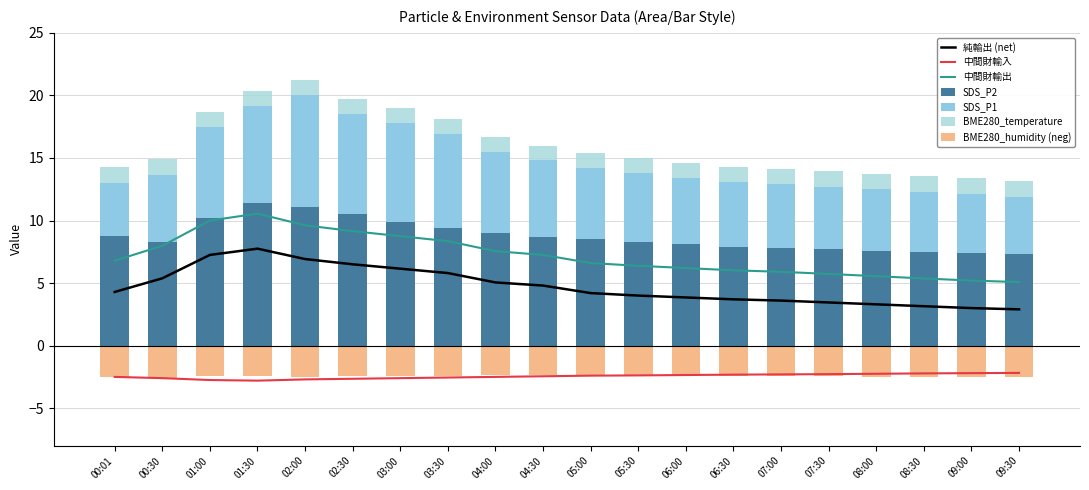

List the labels in order of SDS_P2 value, largest first.

01:30, 02:00, 02:30, 01:00, 03:00, 03:30, 04:00, 00:01, 04:30, 05:00, 05:30, 00:30, 06:00, 06:30, 07:00, 07:30, 08:00, 08:30, 09:00, 09:30